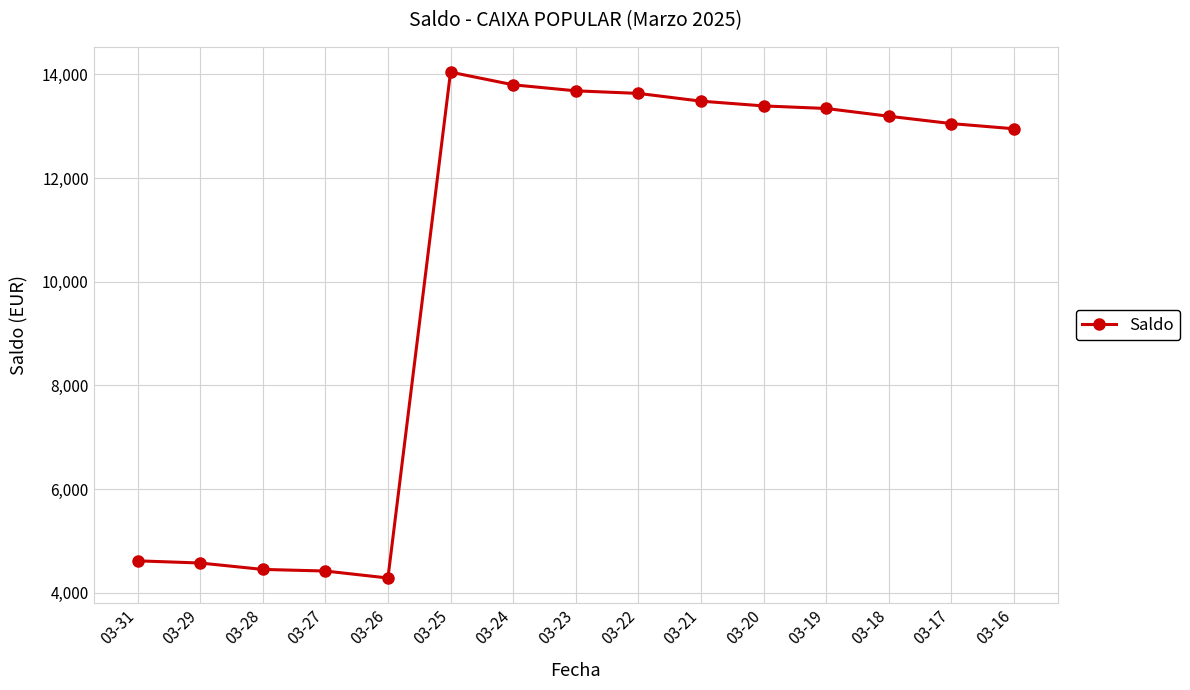

What is the sum of all values?

156936.5